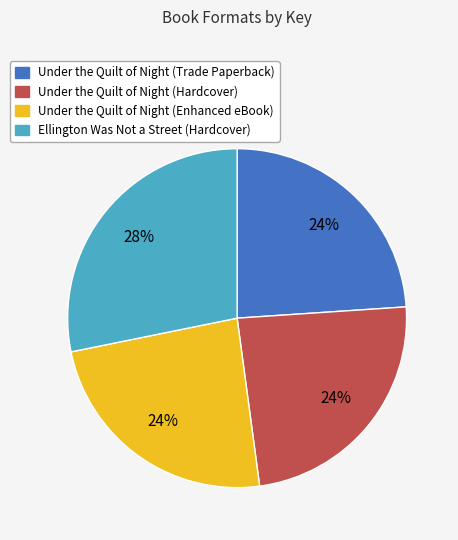

To the nearest percent, what percentage of the pie is Under the Quilt of Night (Hardcover)?

24%